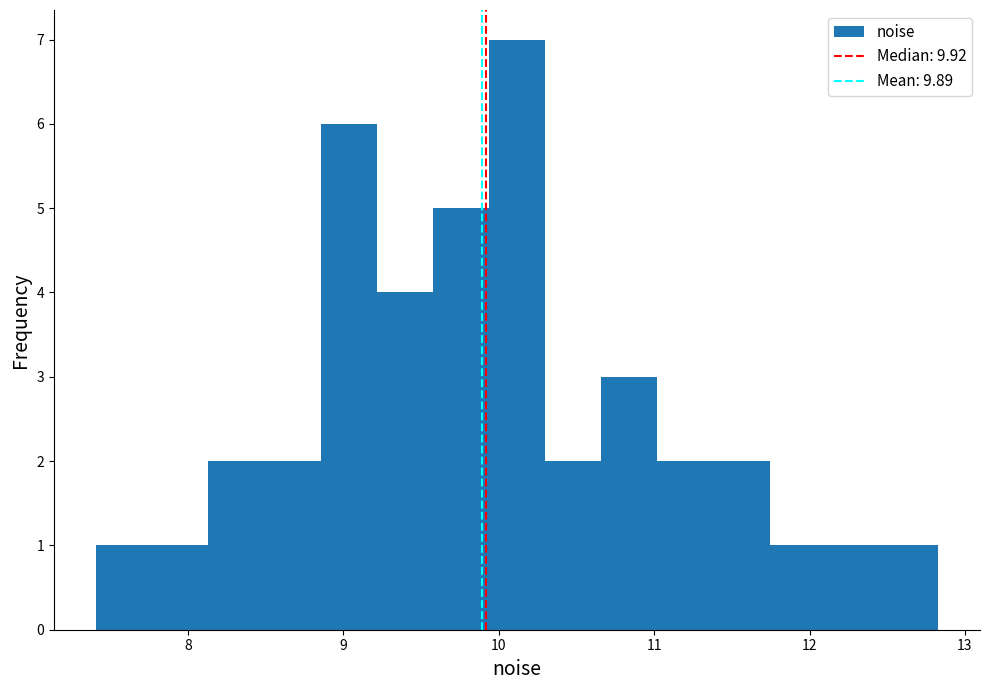

Around what value on the x-axis is the tallest bar? Give the approximate position of its centre, as read against the axis.

10.1